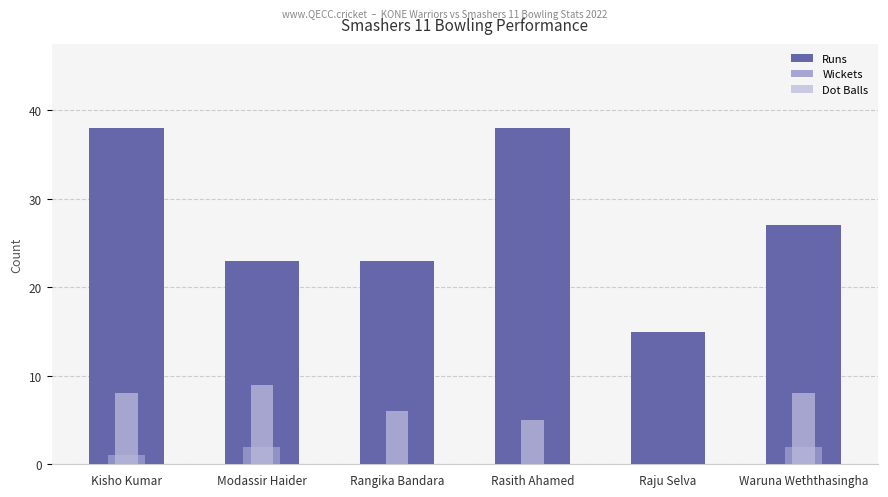

What is the average value of the Runs series?

27